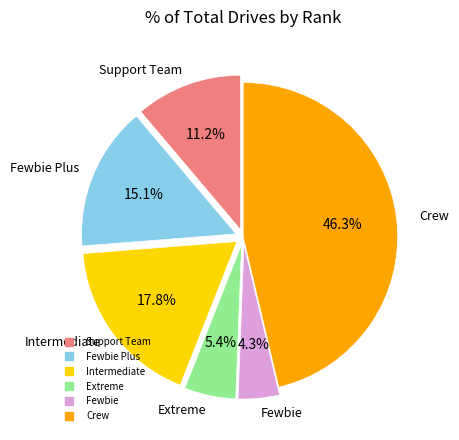

Count the number of slices in the pie.

6